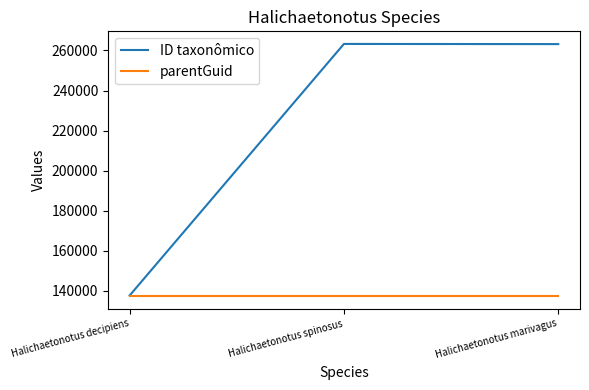

Rank the series by their average value, from lowest to highest.

parentGuid, ID taxonômico